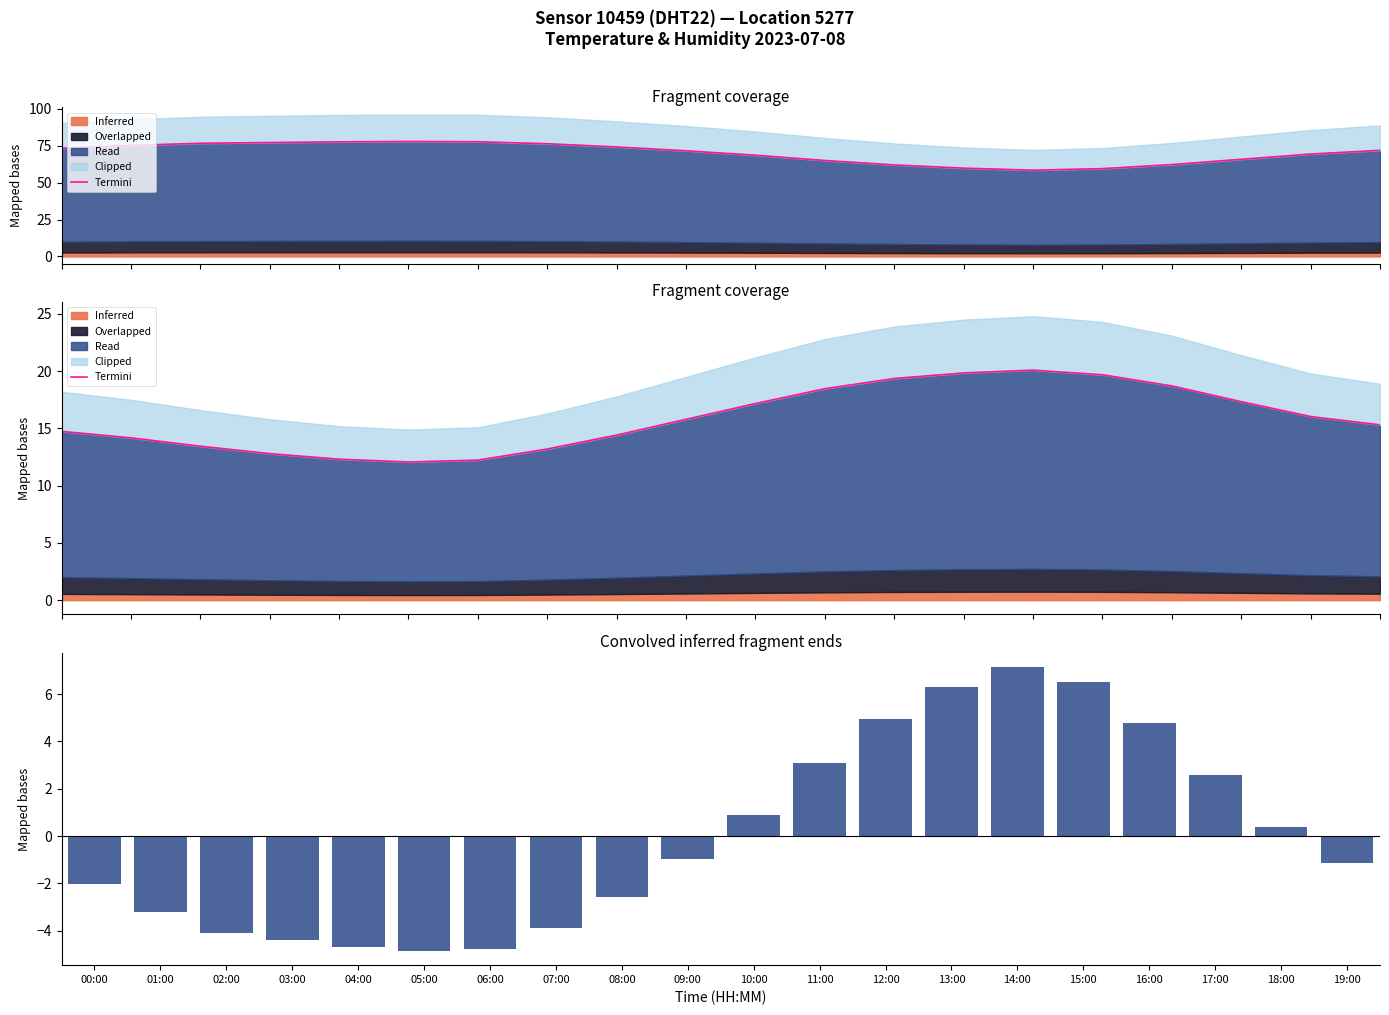

Which series changed the most between 07:00 and 08:00?

Humidity deviation